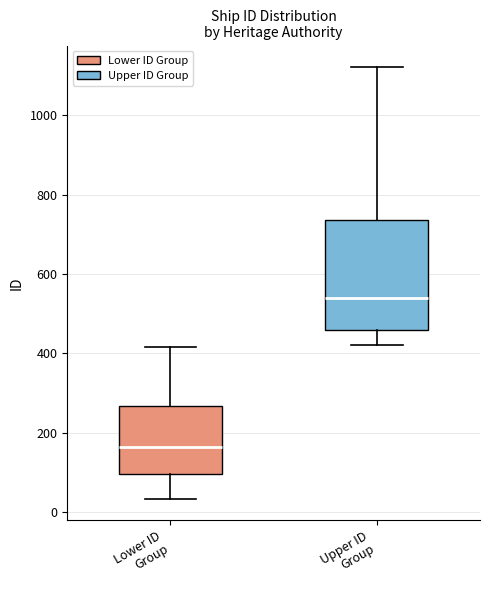

Comparing the boxes themselves (not the whiskers), which one is the tallest?

Upper ID Group